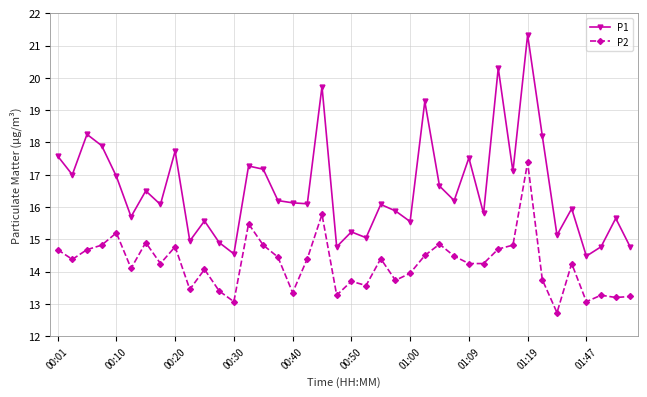

True or false: P1 has more than 1 points higher than both neighbors.

True